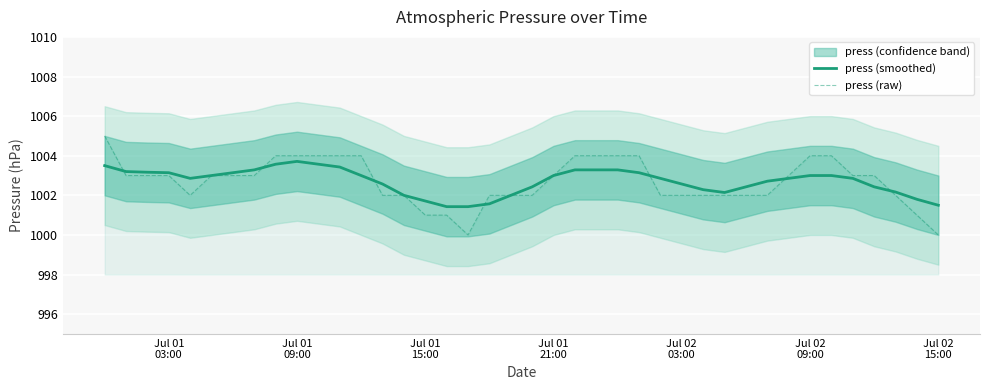

What is the maximum value for press (raw)?

1005.0